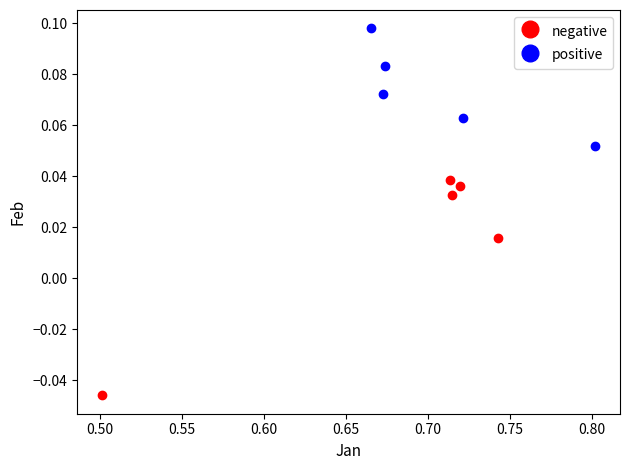

Which series has the largest Y range (max minus min)?

negative